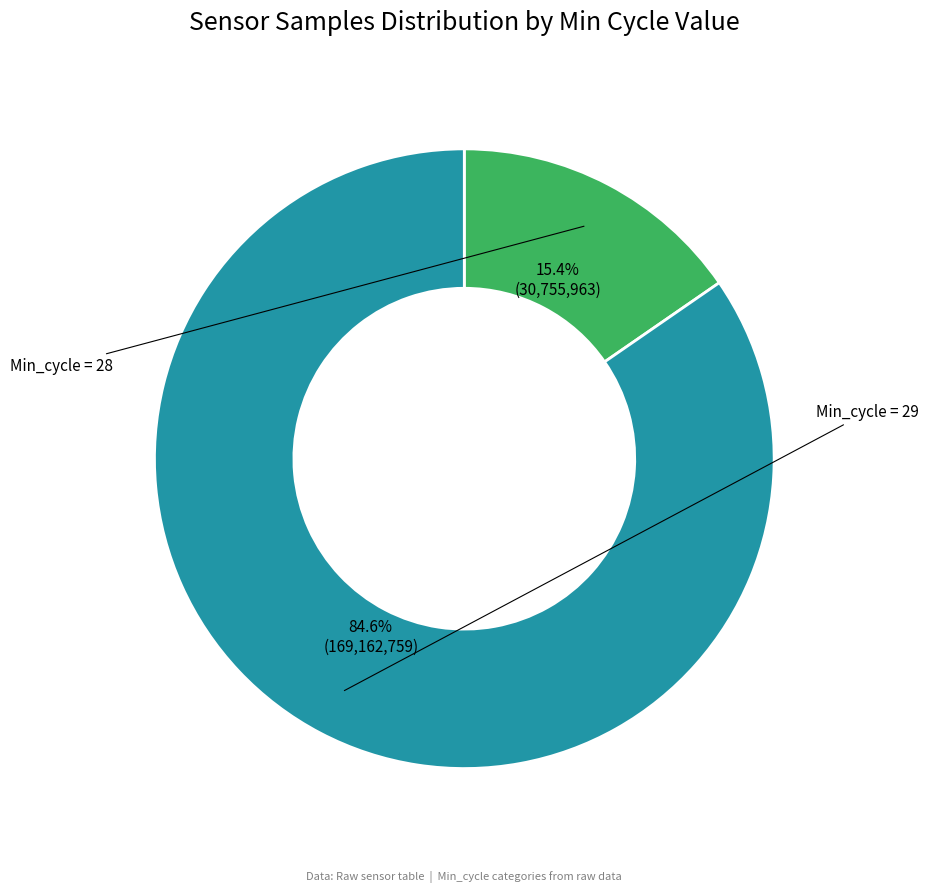

Is there any slice that represents more than half of the pie?

Yes